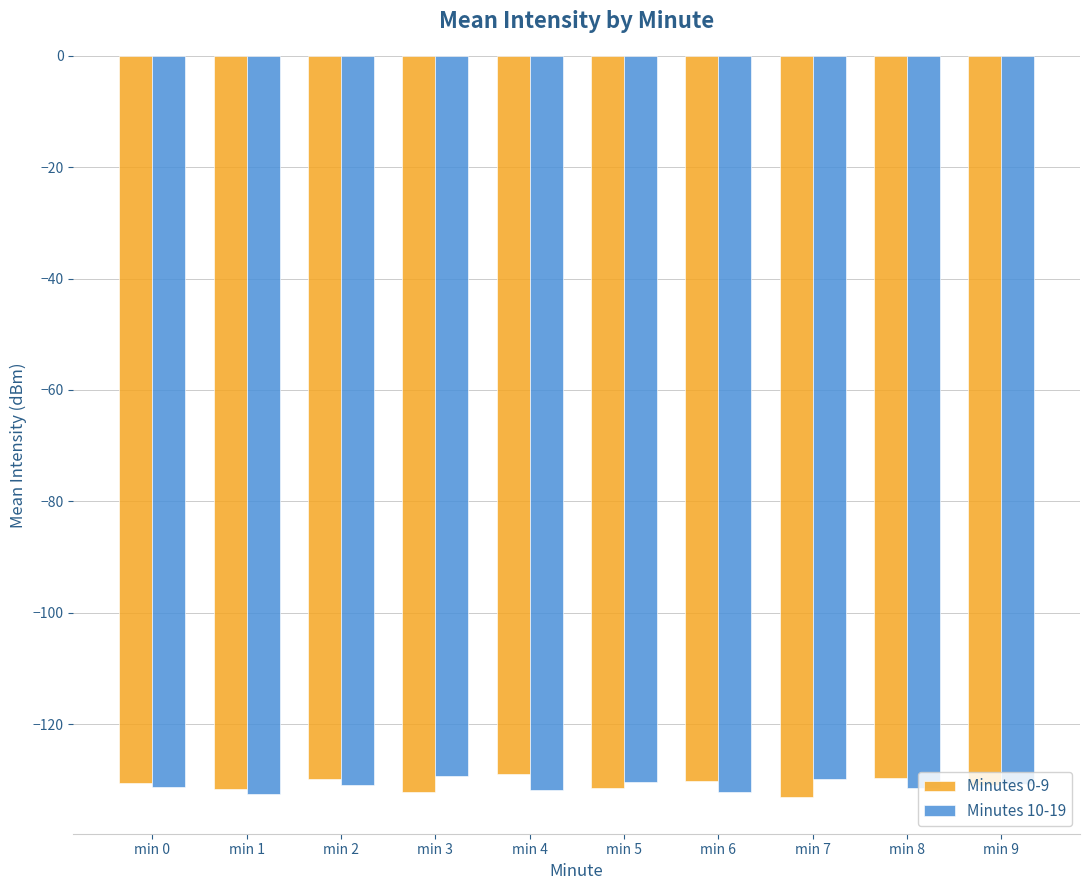

How many data points does each series have?

10